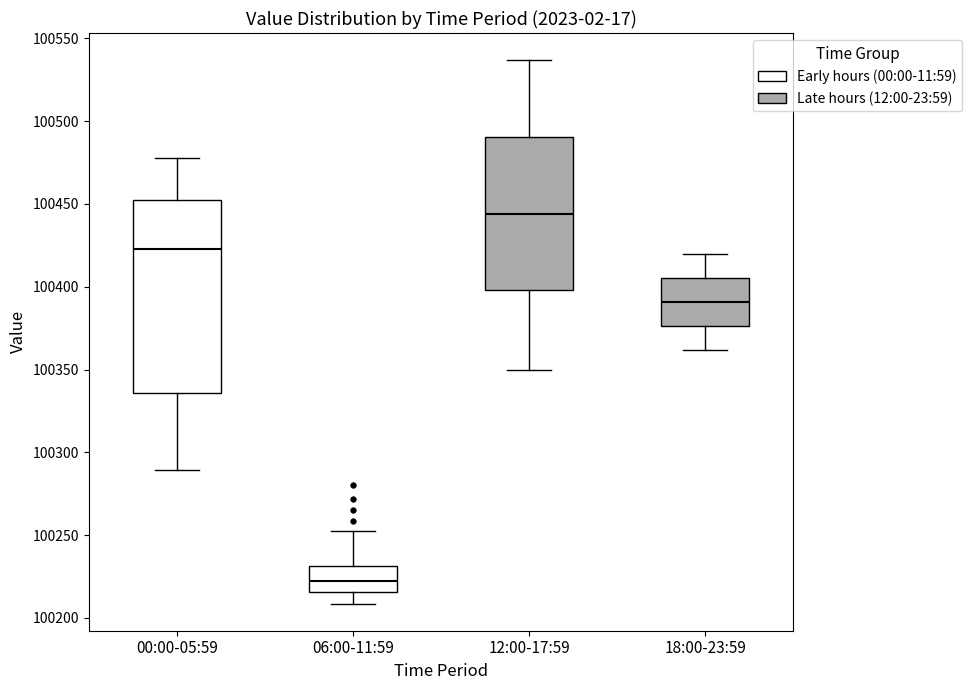

Reading left to right, read every box against the y-axis: the position of its median line, the range the box covers, and the ends of its whiskers. The values are not printed on the chart, so give them approximately, as read against the axis.

00:00-05:59: median 100425, box 100335 to 100450, whiskers 100290 to 100480
06:00-11:59: median 100220, box 100215 to 100230, whiskers 100210 to 100255
12:00-17:59: median 100445, box 100400 to 100490, whiskers 100350 to 100535
18:00-23:59: median 100390, box 100375 to 100405, whiskers 100360 to 100420